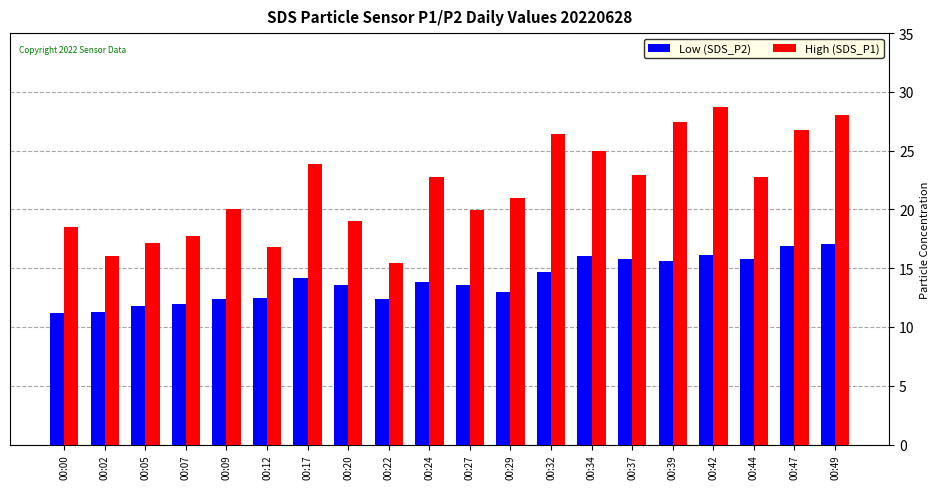

What is the average value of the High (SDS_P1) series?

21.8